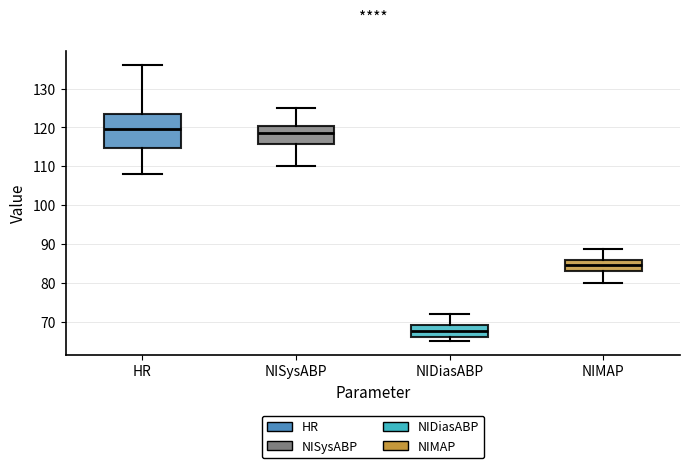

Which box has the lowest median line?

NIDiasABP